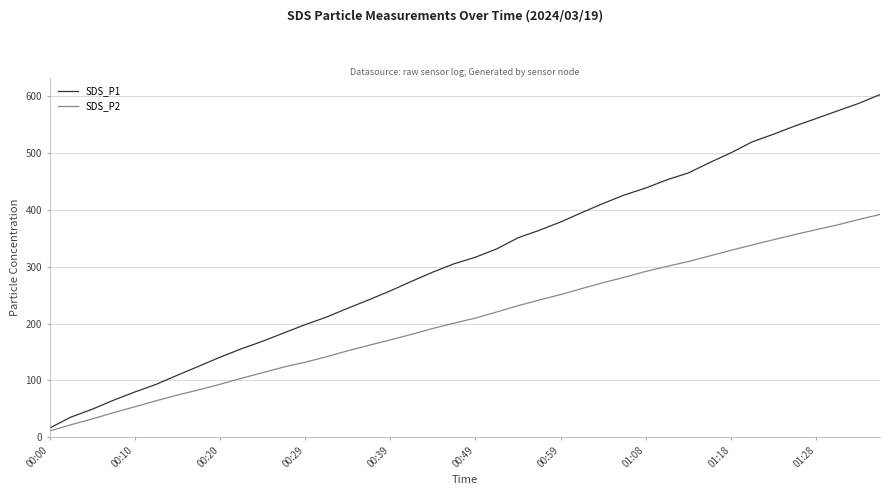

Rank the series by their average value, from highest to lowest.

SDS_P1, SDS_P2